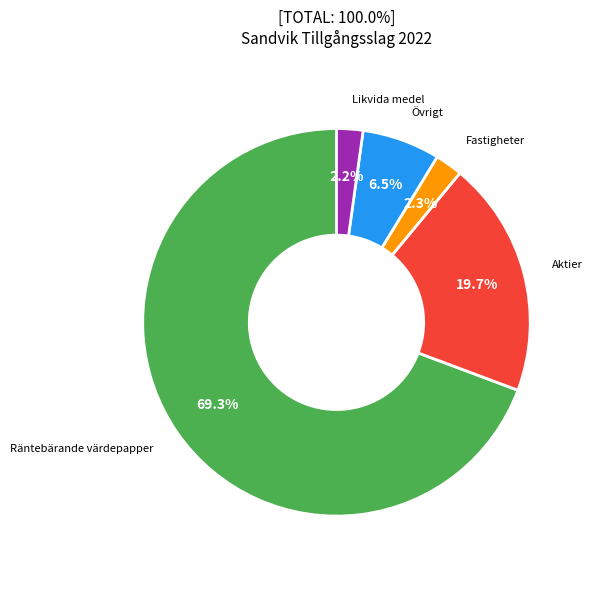

Is there a majority slice in this chart?

Yes